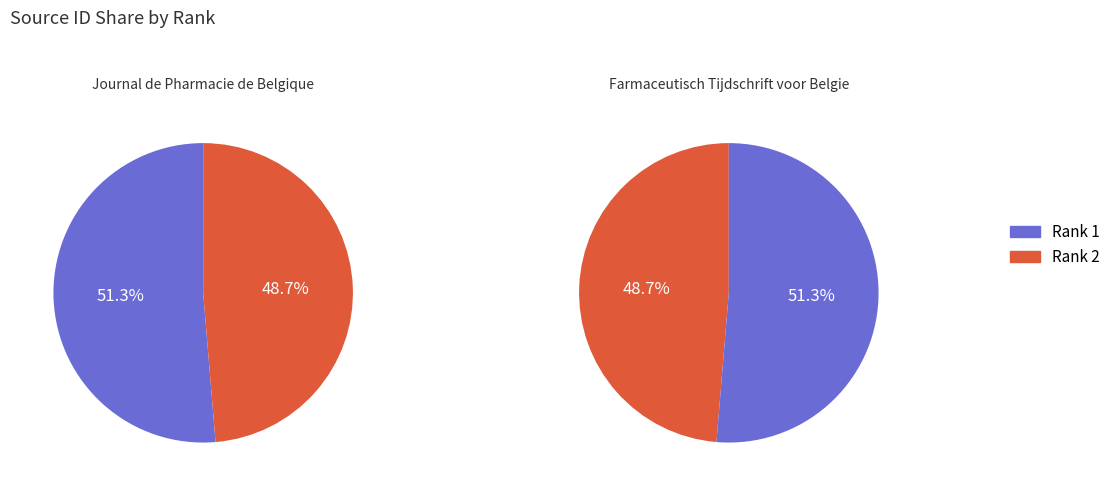

To the nearest percent, what is the average slice percentage?

50%